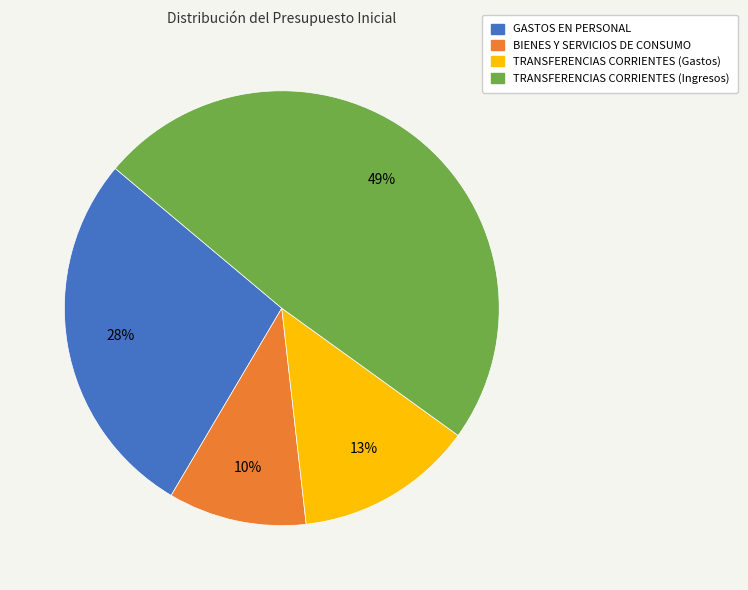

True or false: TRANSFERENCIAS CORRIENTES (Ingresos) accounts for 49% of the total.

True